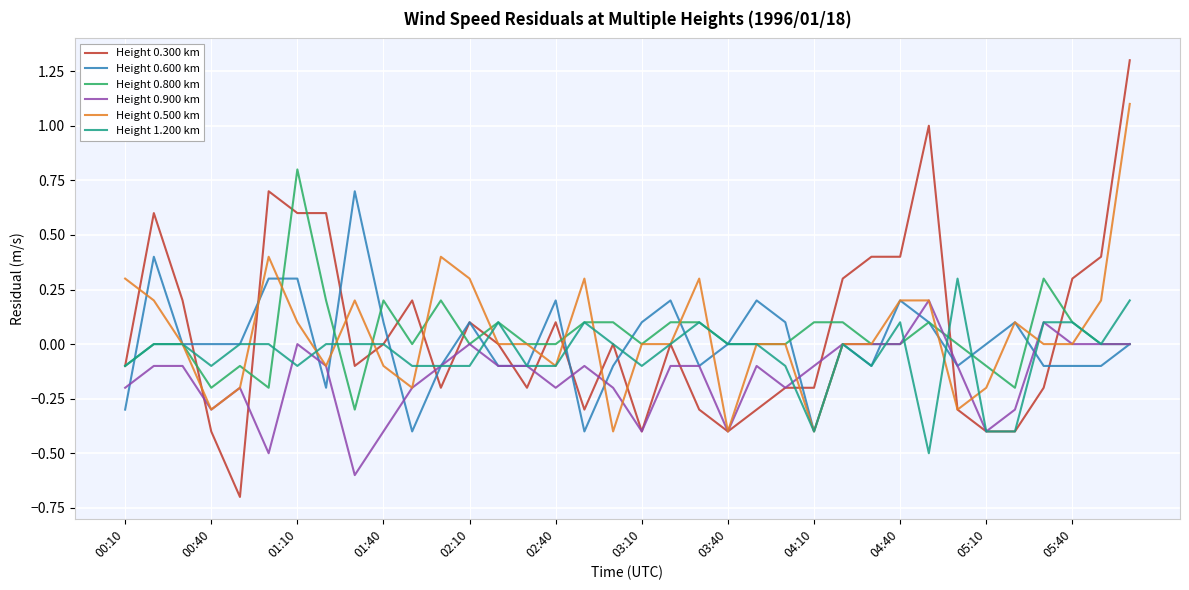

What is the highest value of the Height 0.600 km series?

0.7